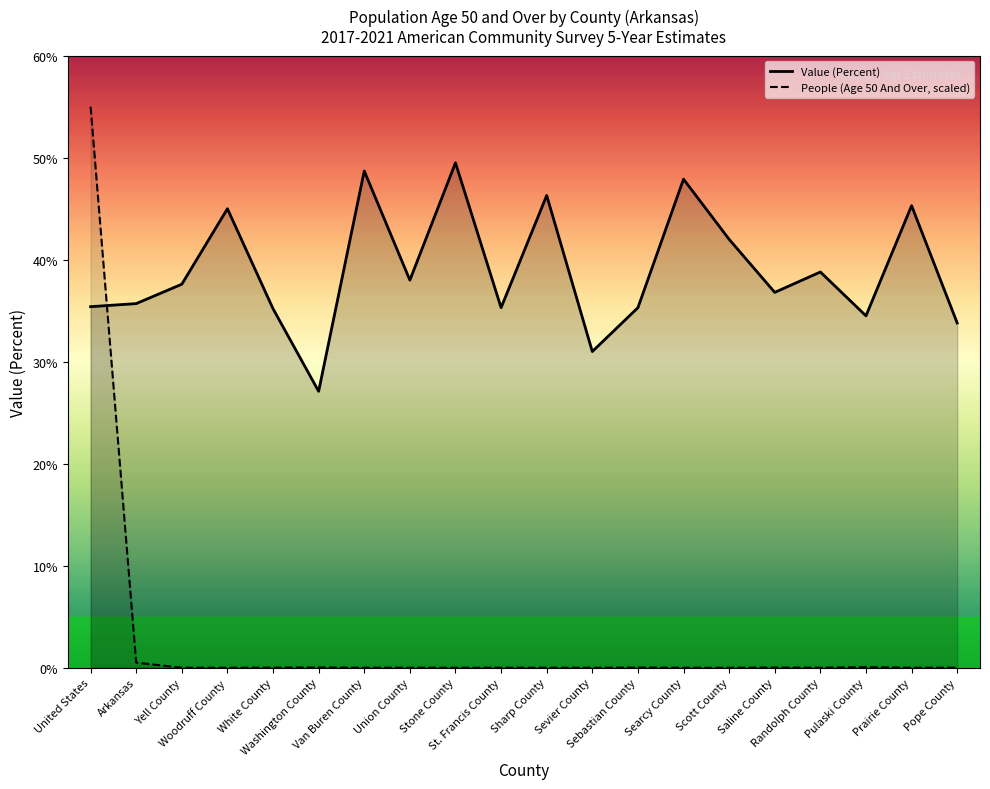

Is the value of People (Age 50 And Over, scaled) at White County greater than the value of Value (Percent) at Saline County?

No